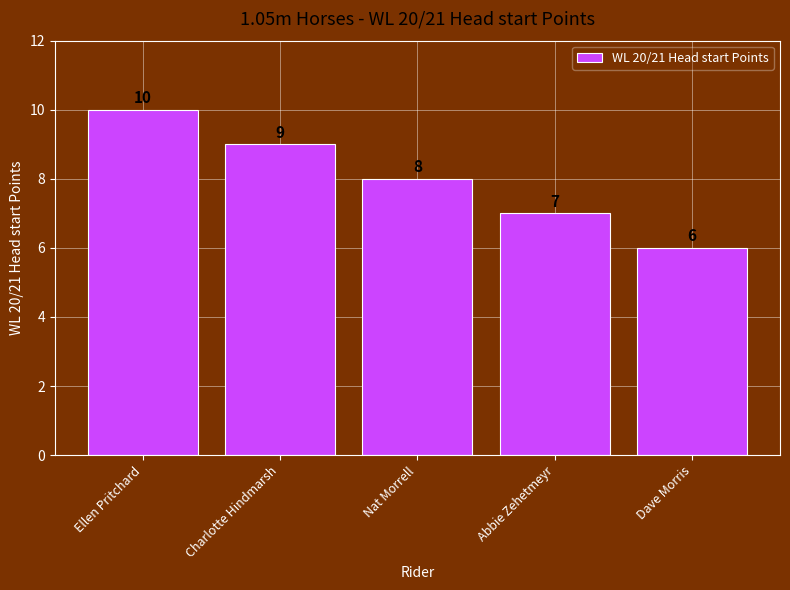

What is the value of the 4th bar from the left?

7